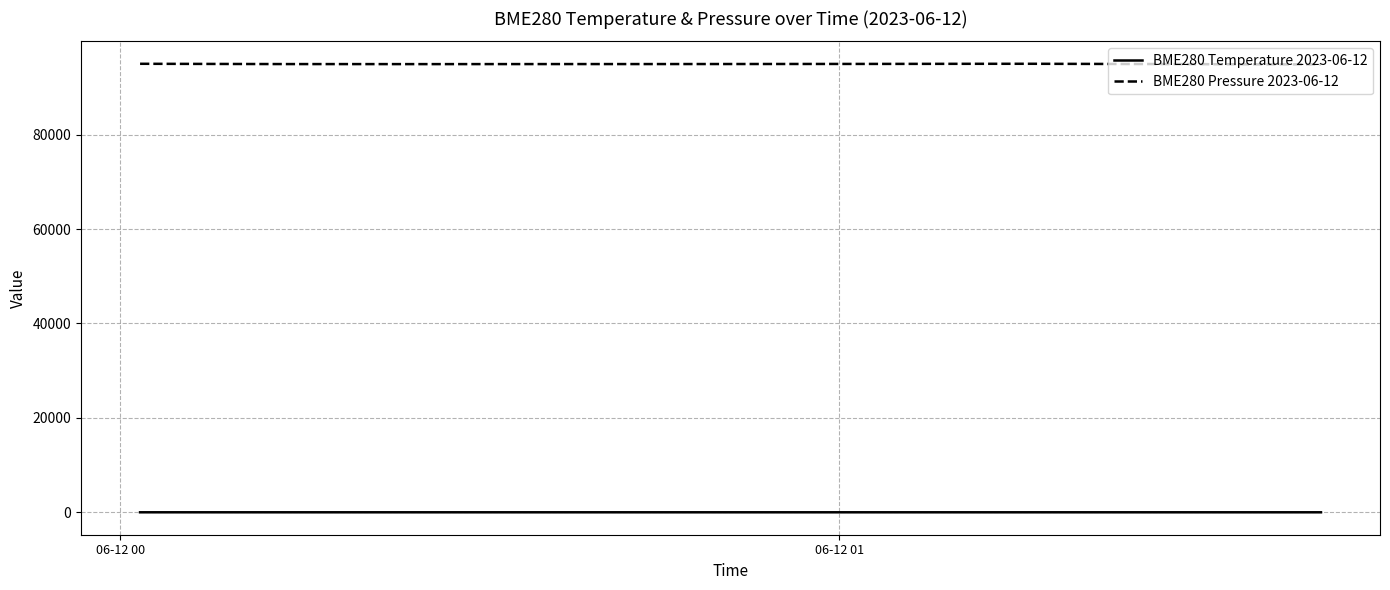

Which series has the widest spread of values?

BME280 Pressure 2023-06-12